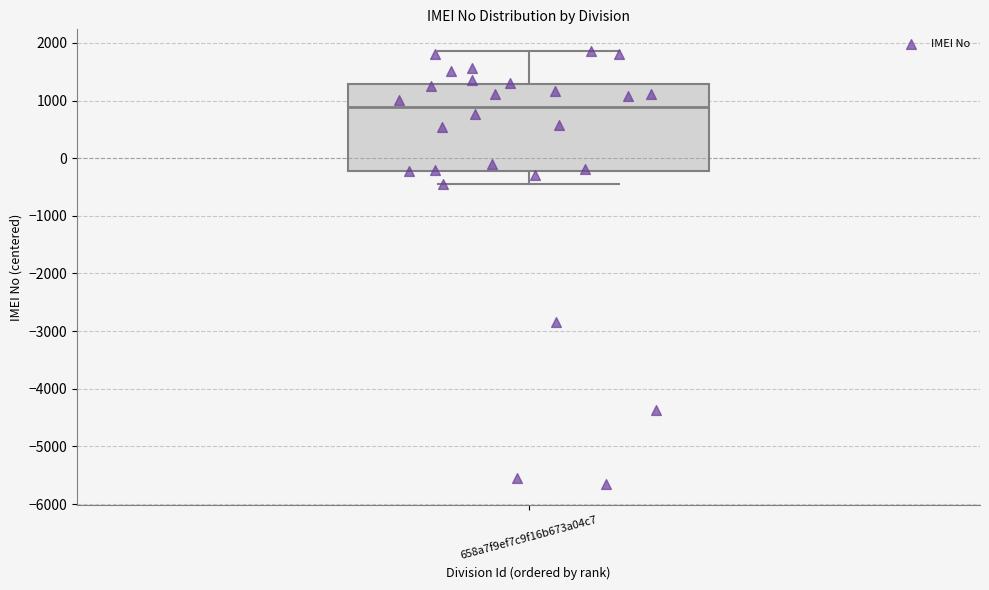

Transcribe this box plot: give where the median line is, the range the box spans, and where the two whiskers end, as read against the y-axis. The values are not printed on the chart, so give them approximately, as read against the axis.

median 900, box -200 to 1300, whiskers -400 to 1900